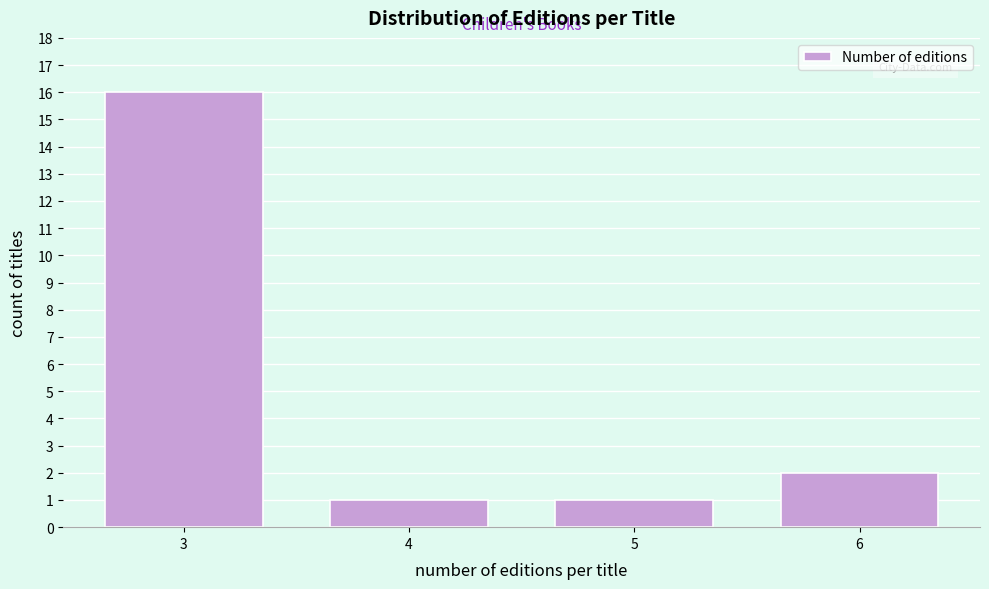

Reading right to left, what are all the values shown in this chart?

2	1	1	16